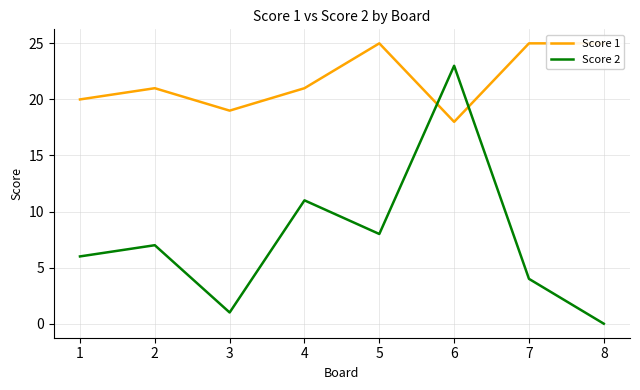

List the series in order of their overall mean, lowest first.

Score 2, Score 1